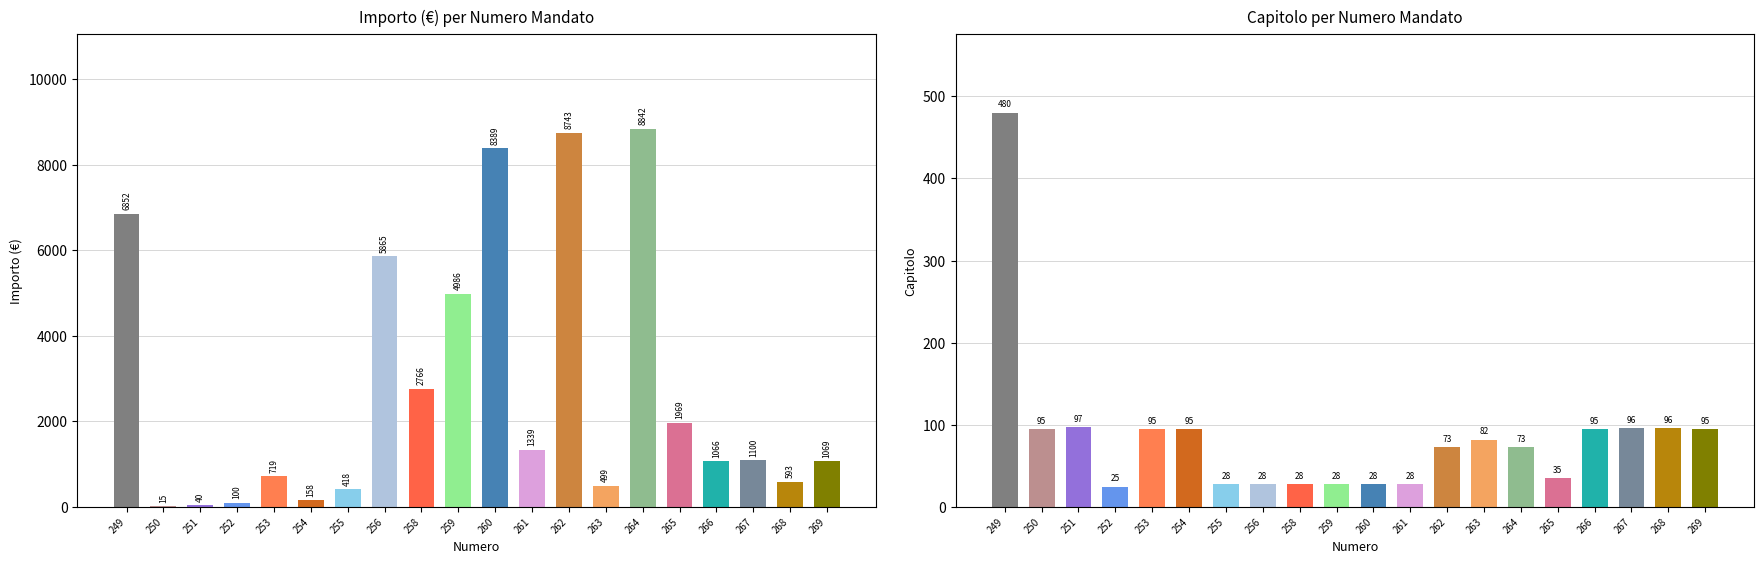

Reading left to right, extract all data points from this chart.

importo: 6851.6	14.8	40.0	100.2	719.5	158.3	417.8	5865.2	2765.5	4986.2	8389.3	1339.4	8743.0	499.0	8842.1	1968.8	1065.8	1100.4	593.0	1068.7
capitolo: 480.0	95.0	97.0	25.0	95.0	95.0	28.0	28.0	28.0	28.0	28.0	28.0	73.0	82.0	73.0	35.0	95.0	96.0	96.0	95.0